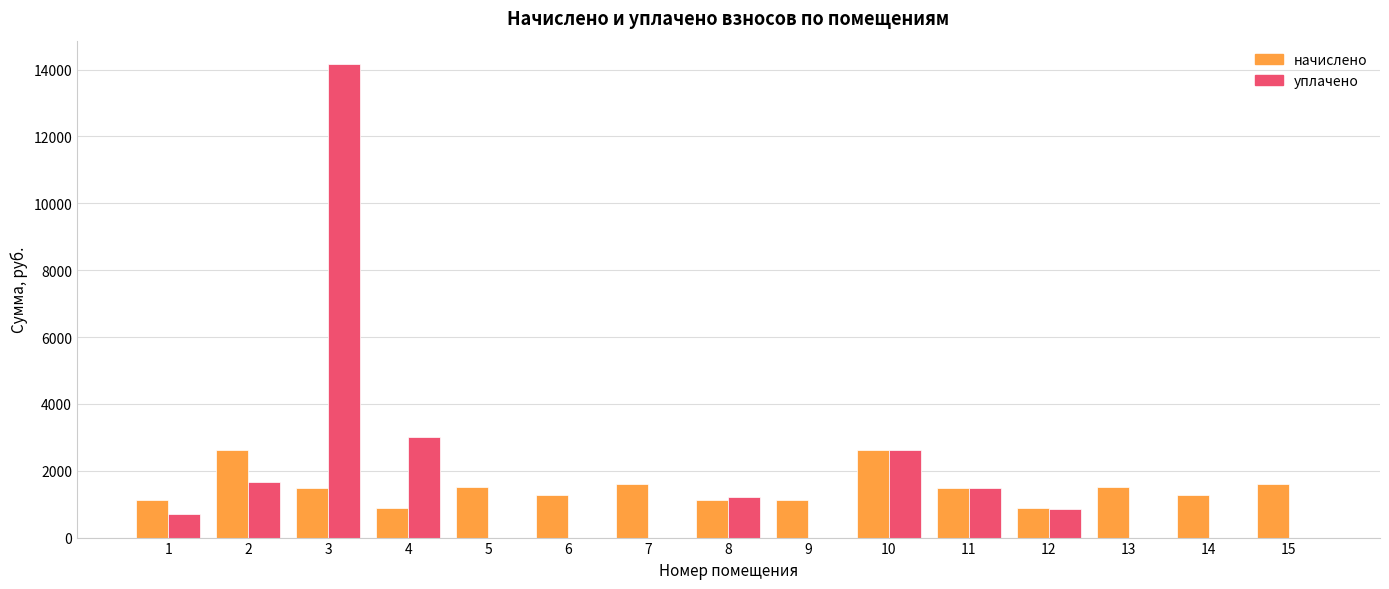

What are all the series names shown in the legend?

начислено, уплачено